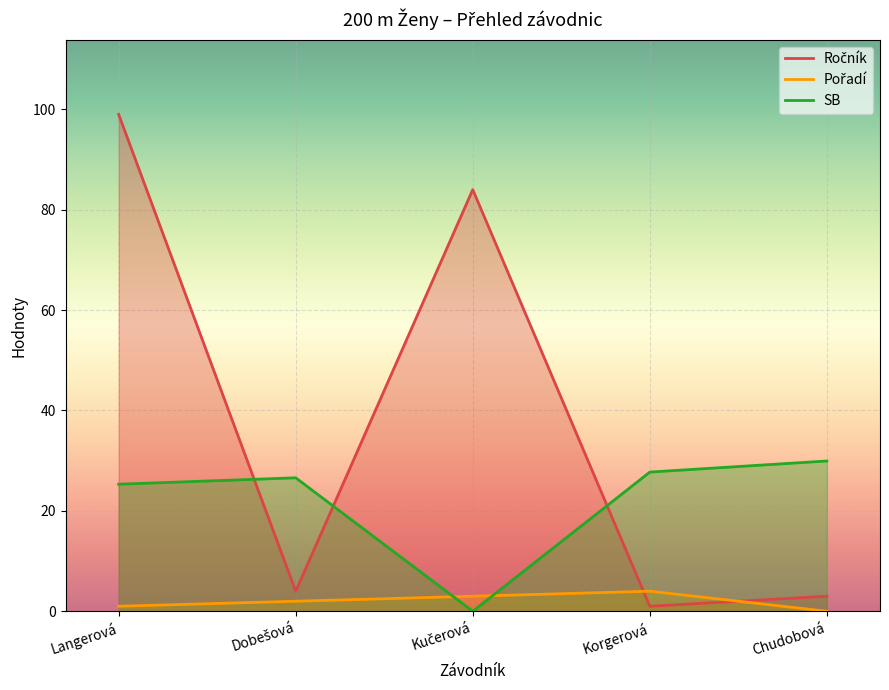

What is the highest value of the SB series?

29.9